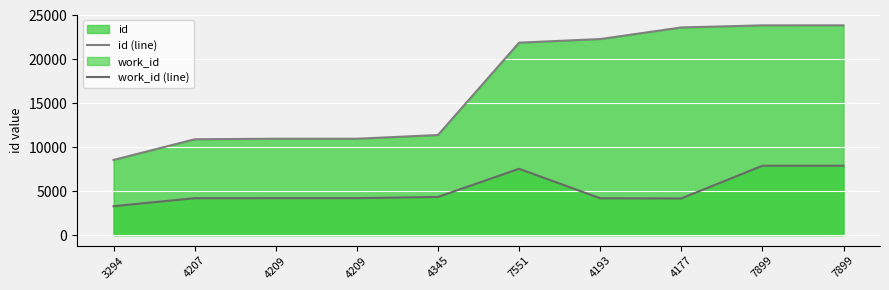

List the series in order of their peak value, lowest first.

work_id (line), id (line)